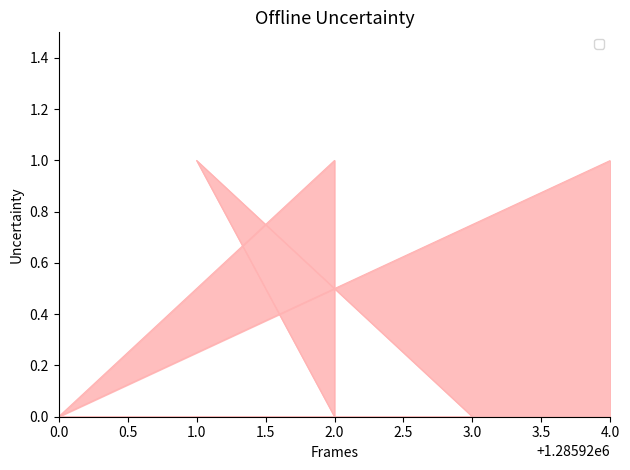

At which label is the value closest to 0?

0.5